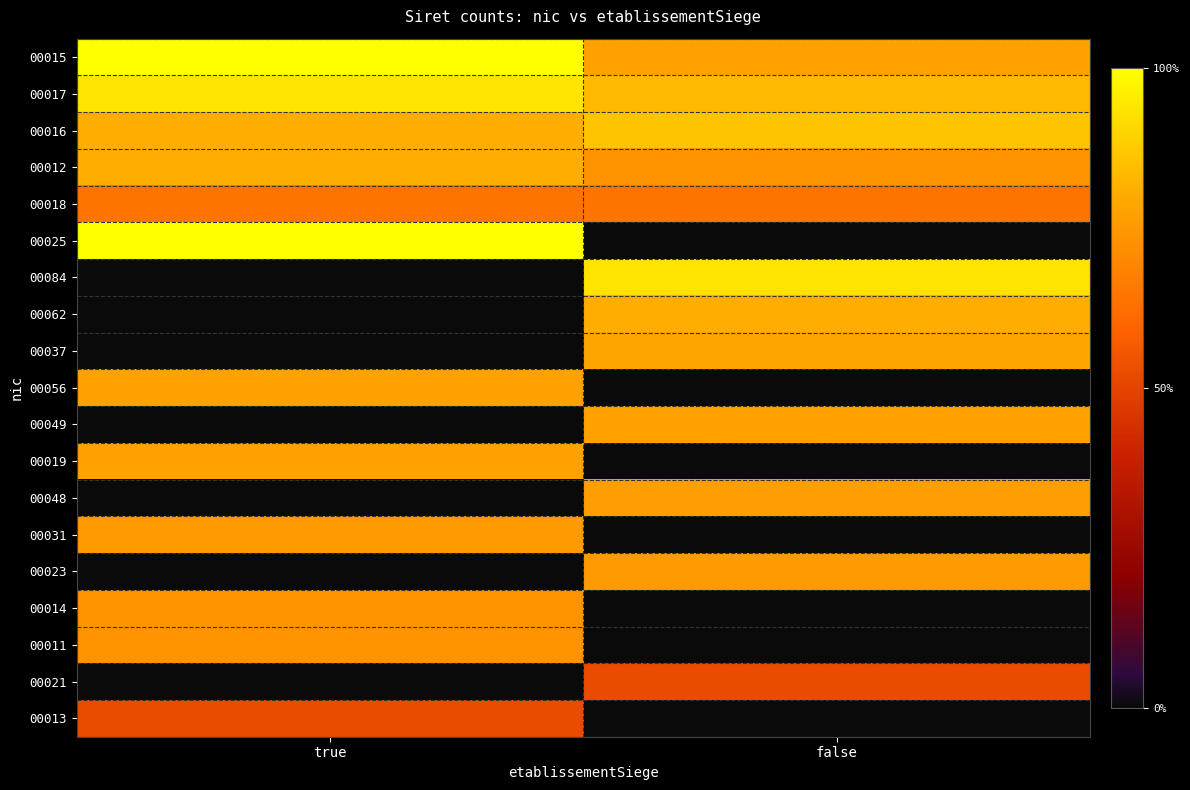

Rank the series by their maximum value, from lowest to highest.

00013, 00021, 00018, 00011, 00014, 00023, 00031, 00048, 00019, 00049, 00056, 00037, 00062, 00012, 00016, 00017, 00084, 00015, 00025